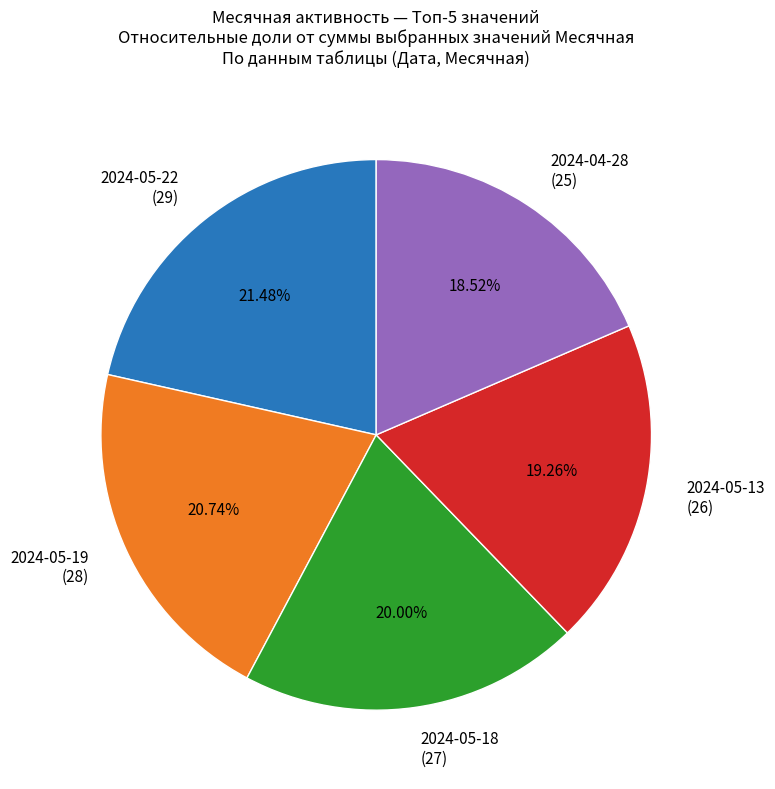

Does 2024-05-13 (26) account for over 50% of the chart?

No